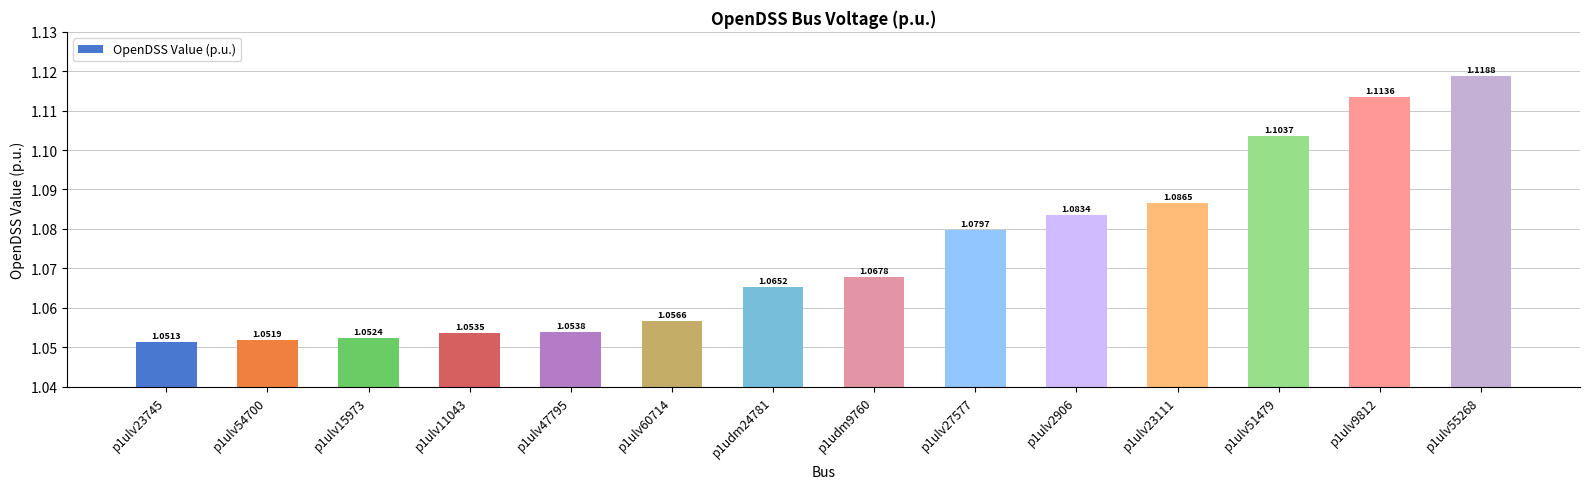

What is the label of the 11th bar from the right?

p1ulv11043